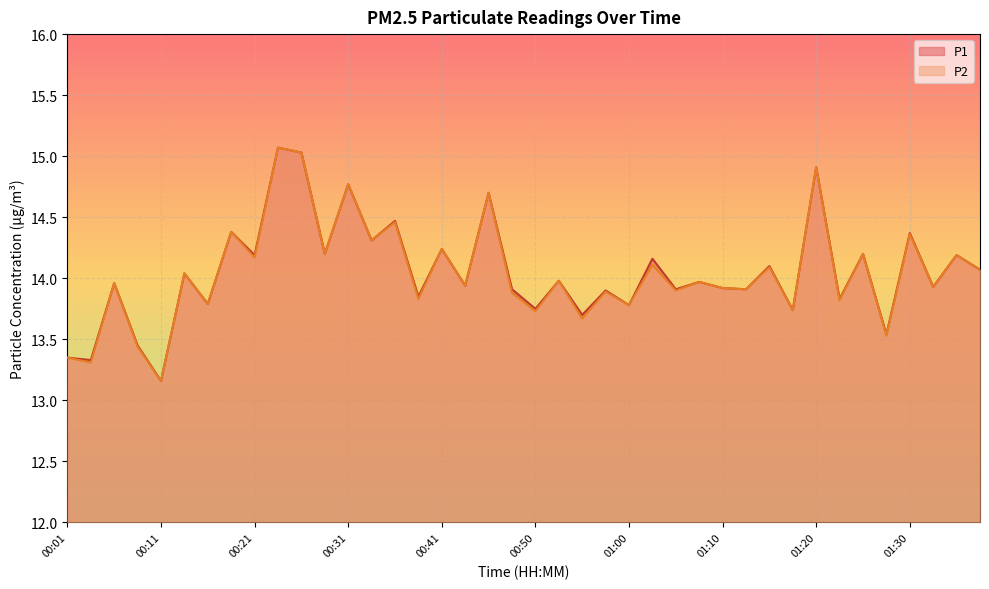

Where is the first local minimum for P2?

00:04